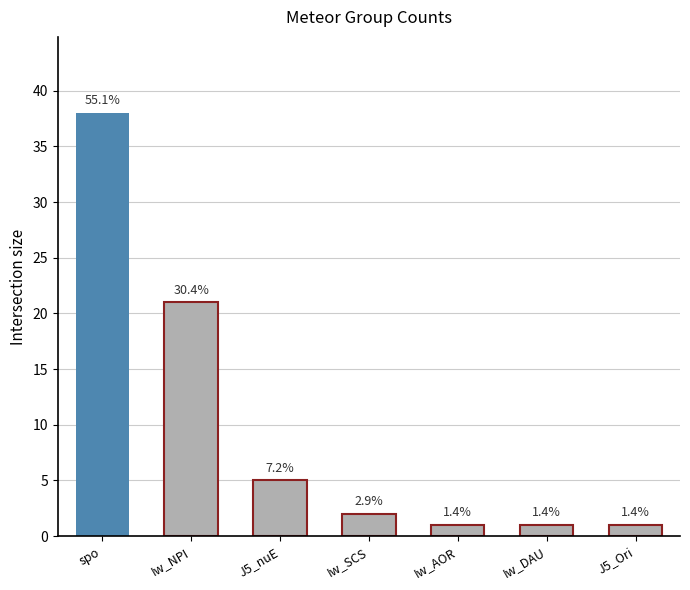

What is the sum of the values at Iw_AOR and Iw_NPI?

22